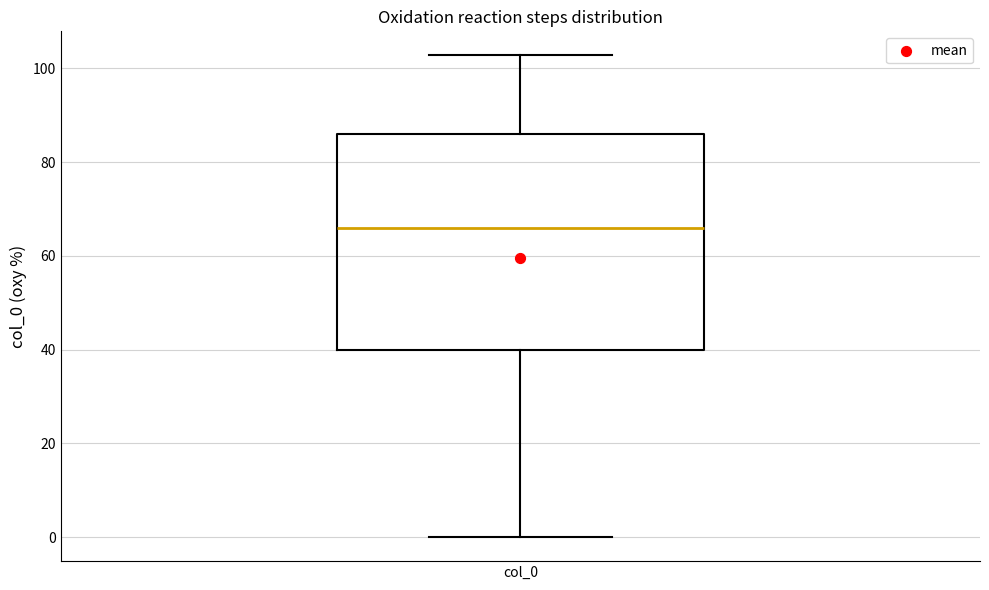

Where is the lower edge of the box for col_0 on the y-axis? The values are not printed on the chart, so give them approximately, as read against the axis.

40